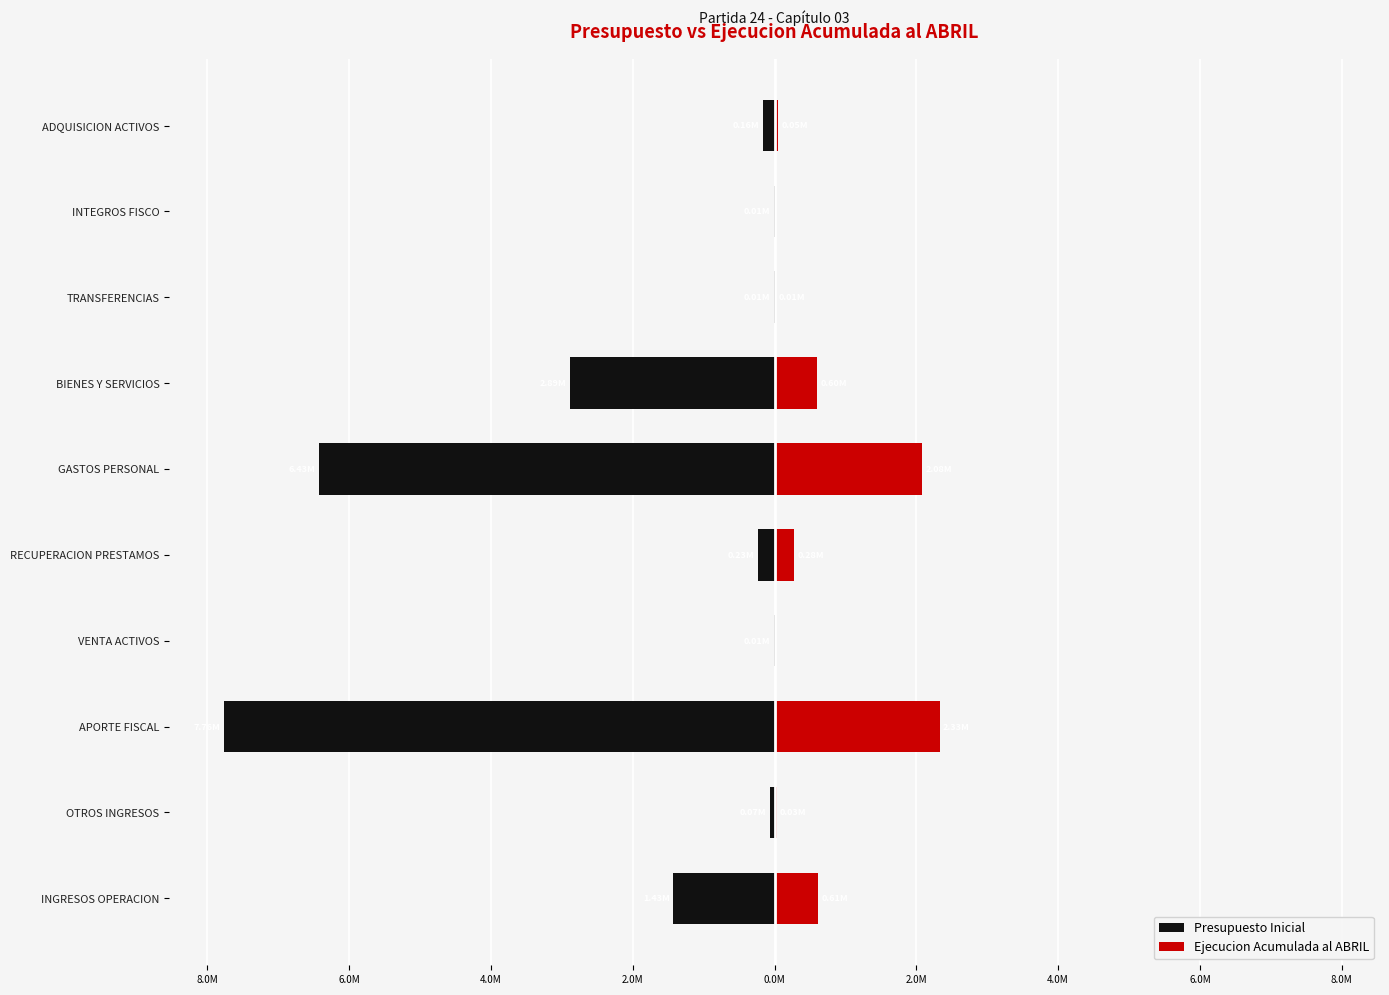

The value of Ejecucion Acumulada al ABRIL at BIENES Y SERVICIOS is 0.6. True or false?

True